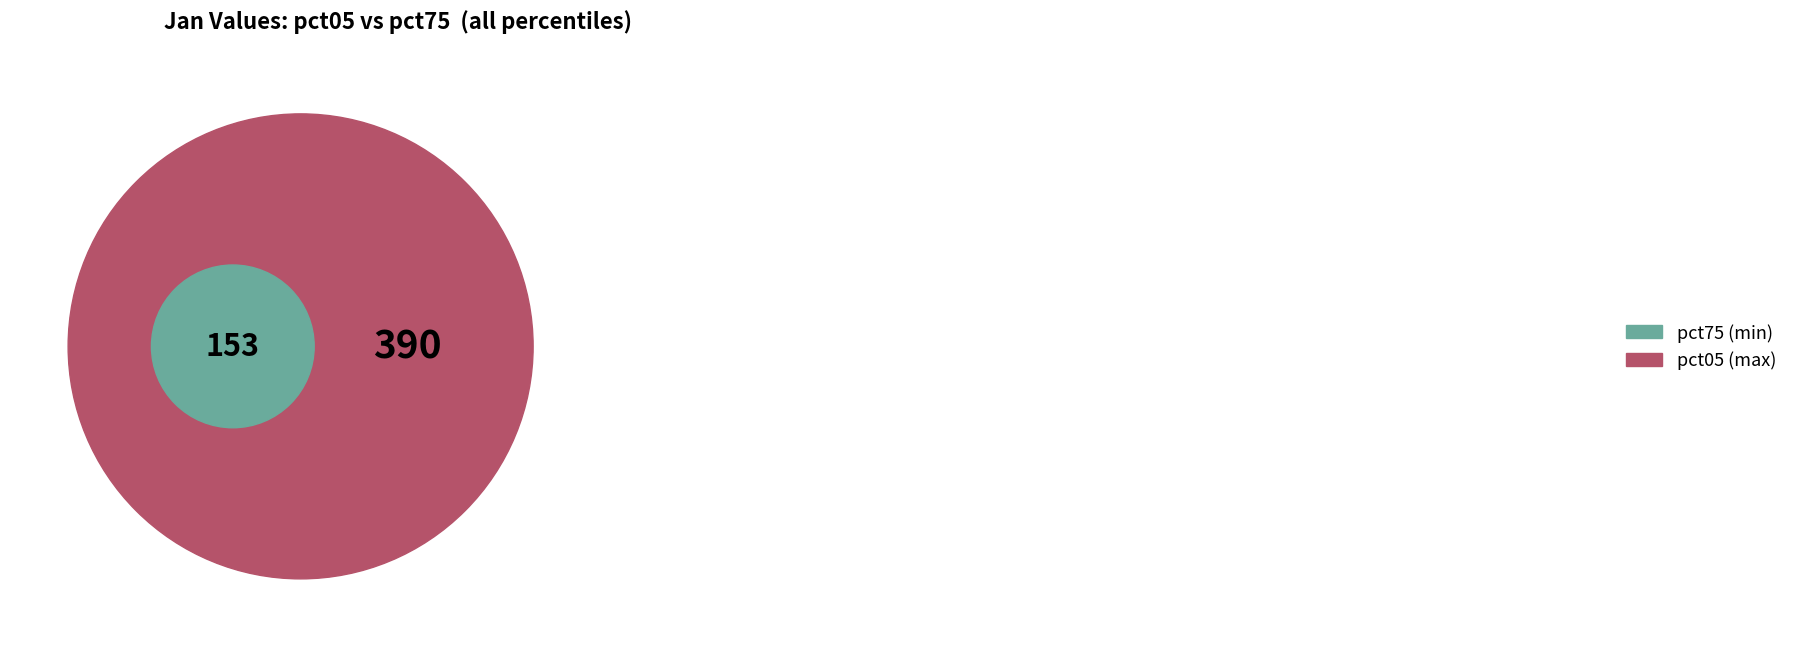

Which slice is the largest?

pct05